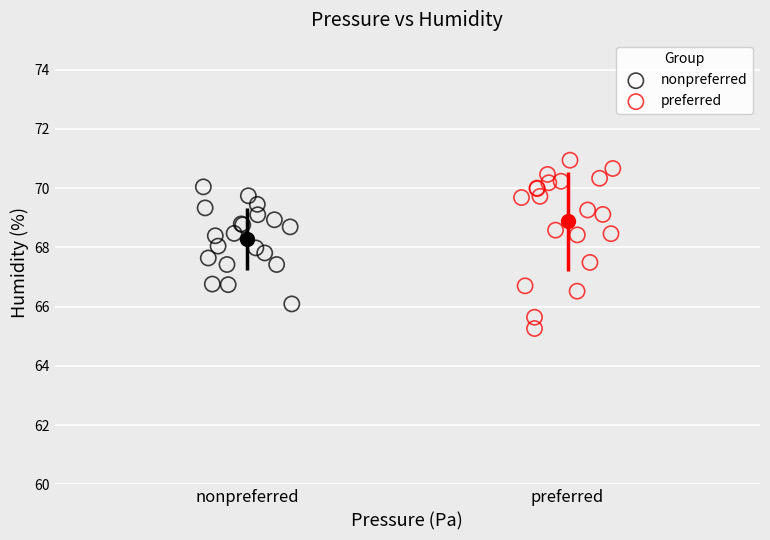

Which series has the largest Y range (max minus min)?

preferred